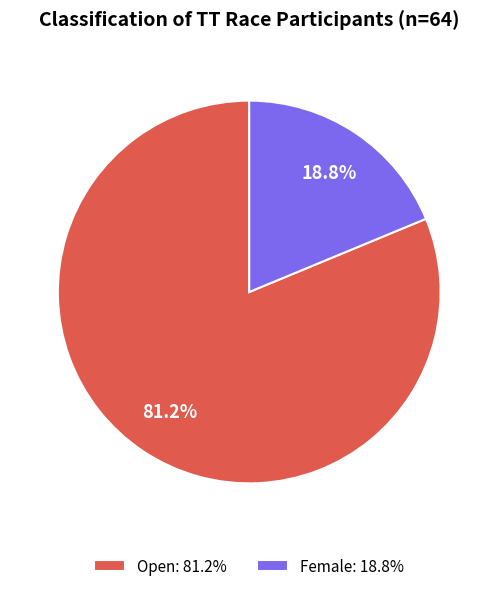

Is it true that Female is 19% of the pie?

True